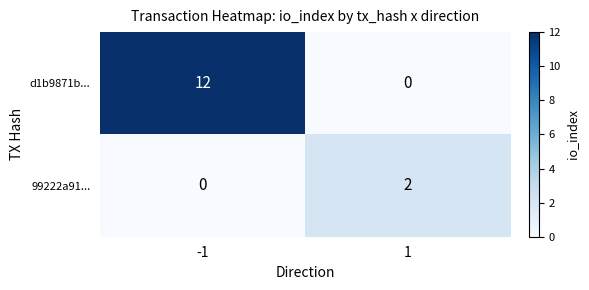

Which category has the highest value across all series?

-1